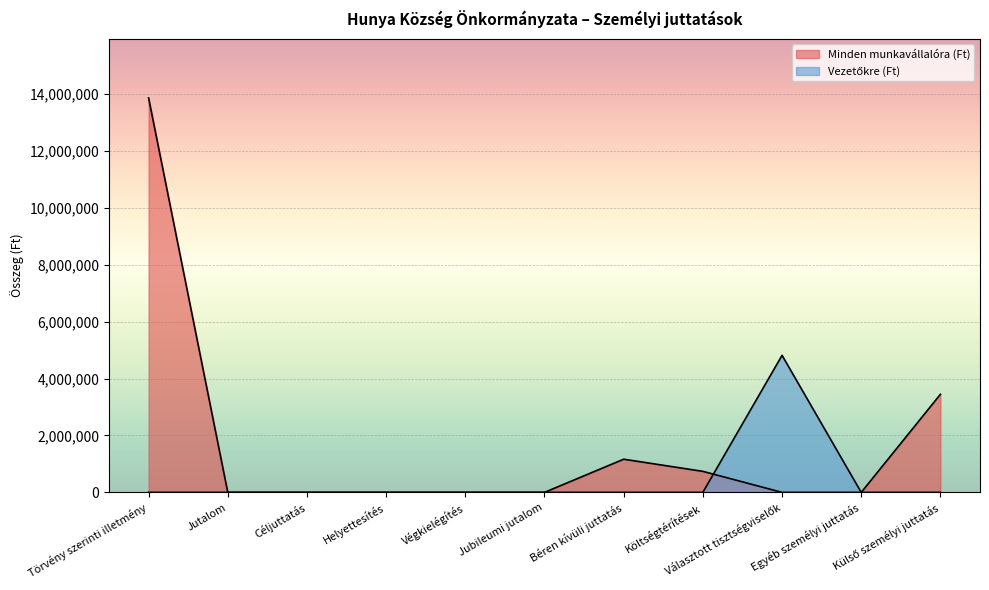

How many values in the Minden munkavállalóra (Ft) series exceed 0?

4